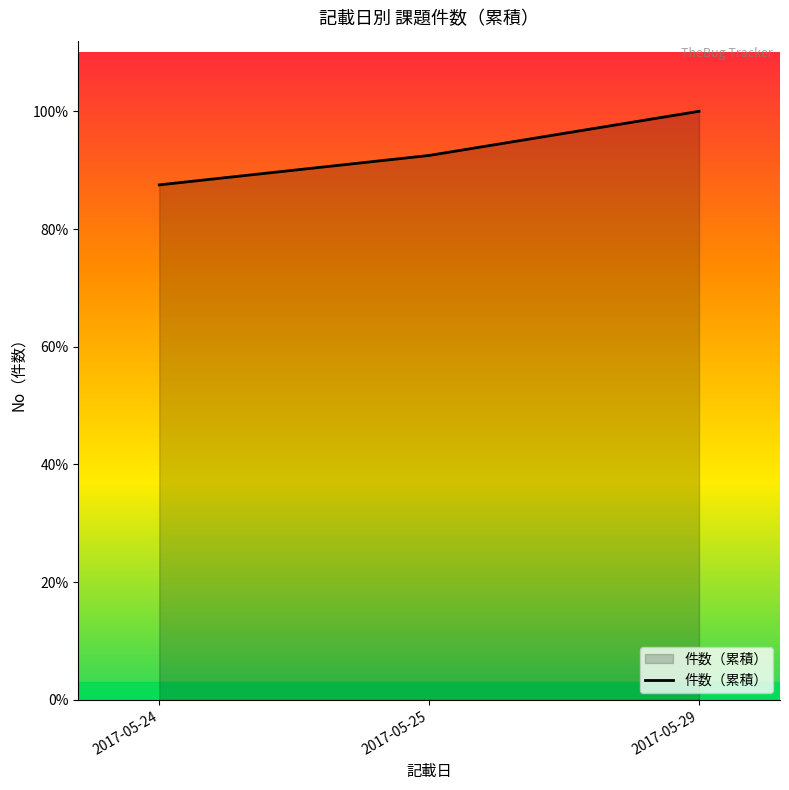

Is it true that the value at 2017-05-25 is 37?

True